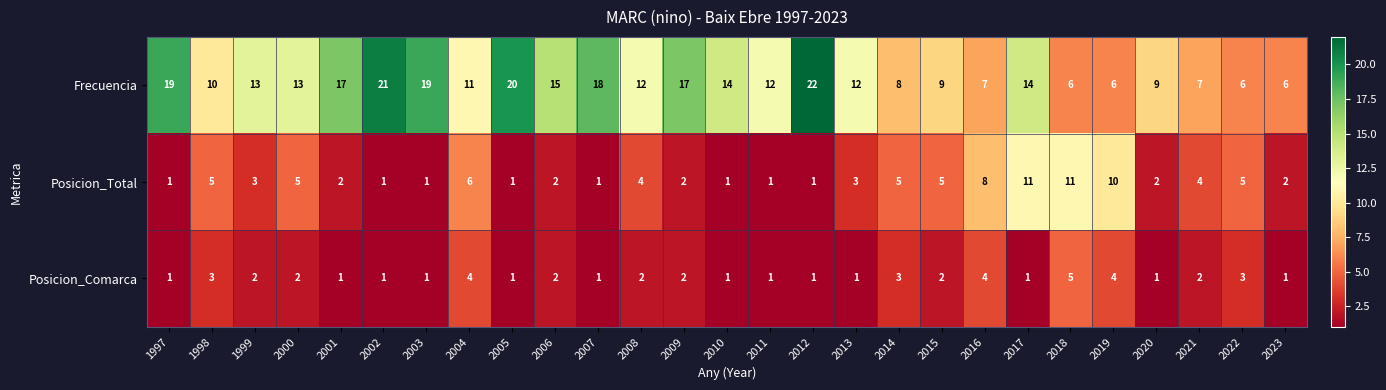

The value of Posicion_Comarca at 2023 is 1. True or false?

True